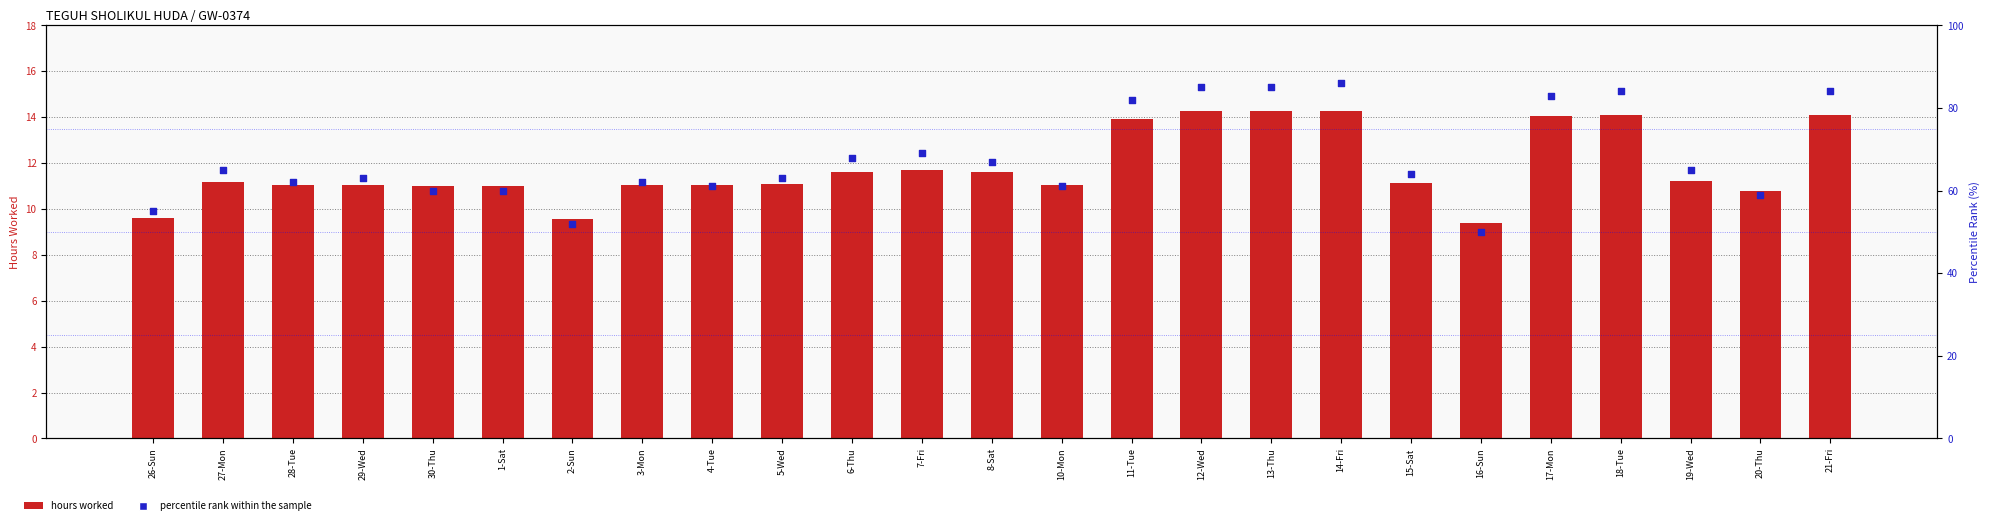

What is the total value across all series at 7-Fri?

80.7